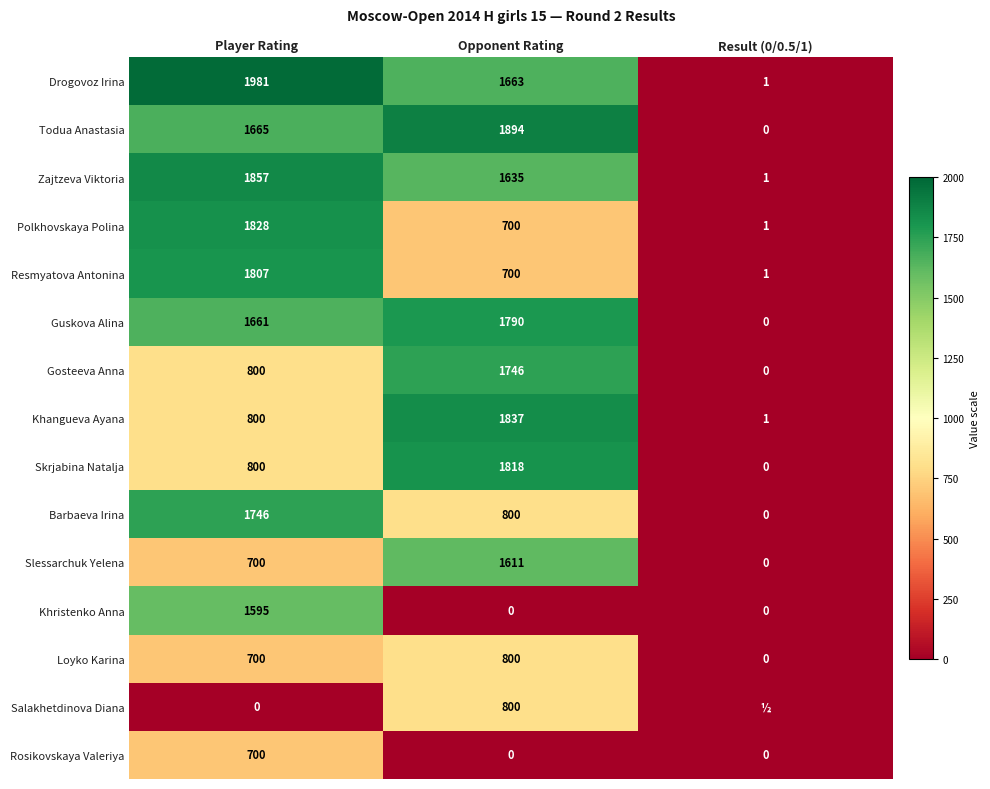

At which category is the sum across all series the highest?

Player Rating